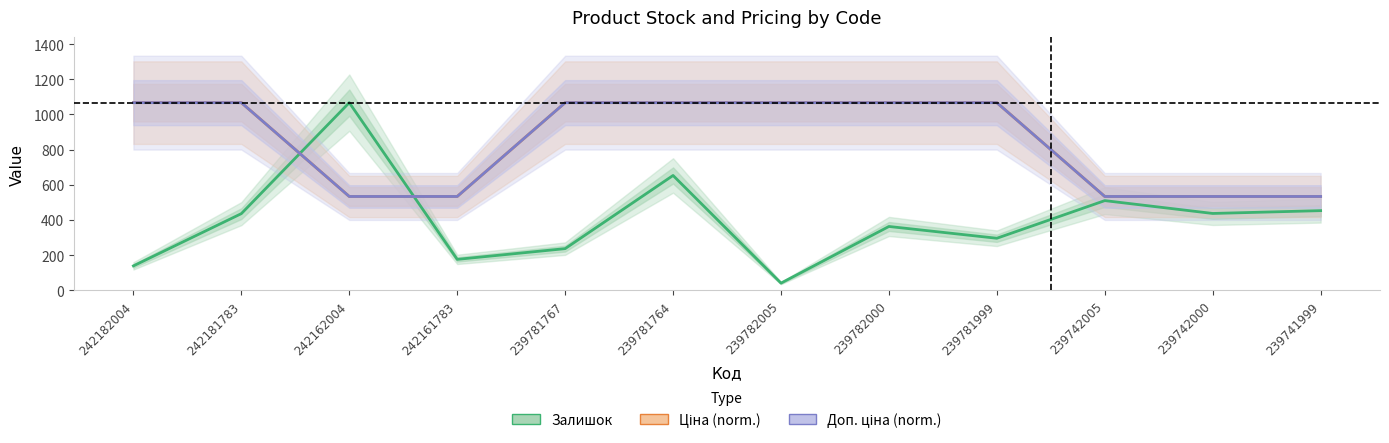

At 242182004, list the series in order from largest to smallest.

Ціна (norm.), Доп. ціна (norm.), Залишок